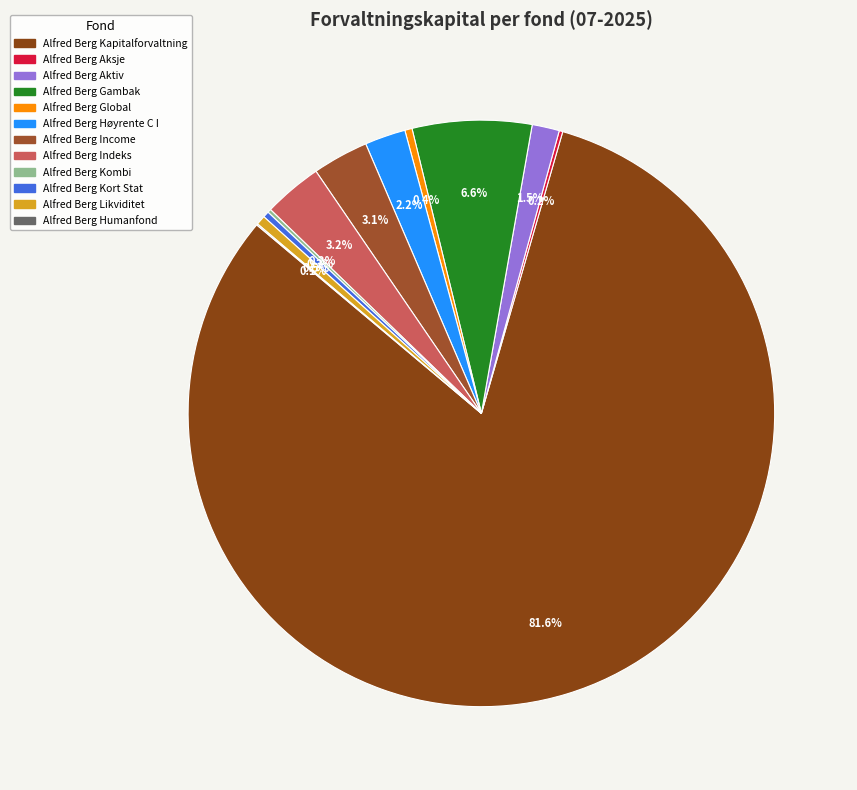

Count the number of slices in the pie.

12